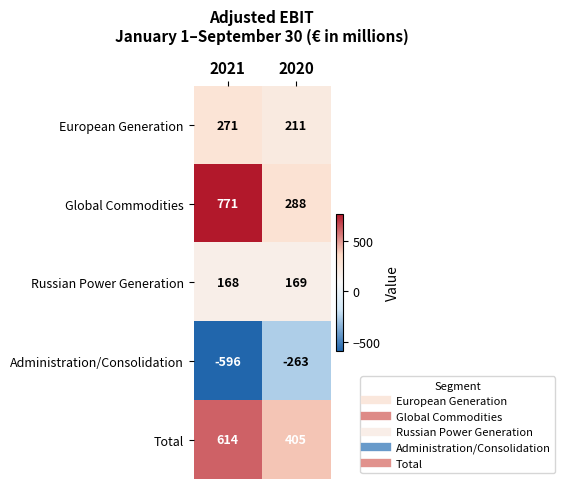

At which category is the sum across all series the highest?

2021